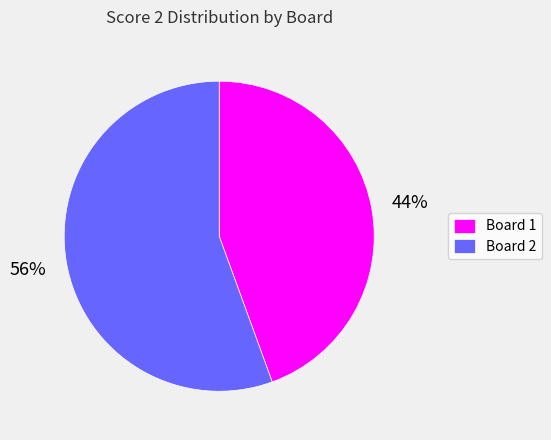

Approximately how many times larger is the value at Board 2 compared to Board 1?

1.3